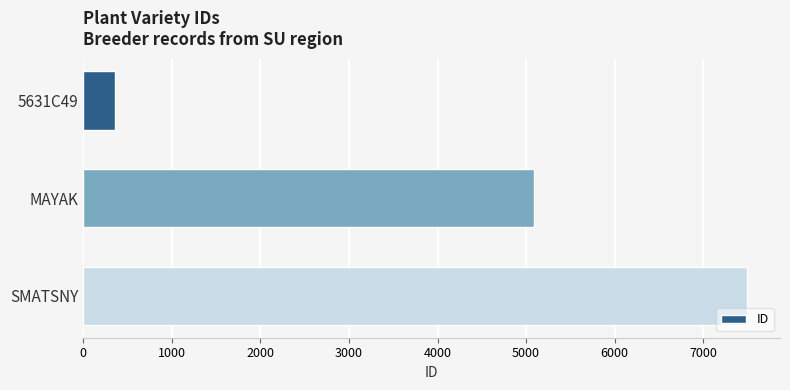

Reading bottom to top, extract all data points from this chart.

7491	5084	355